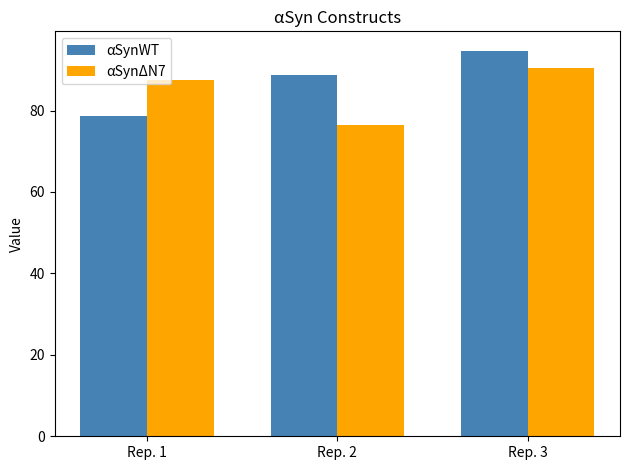

What is the sum of all αSynWT values?

262.0